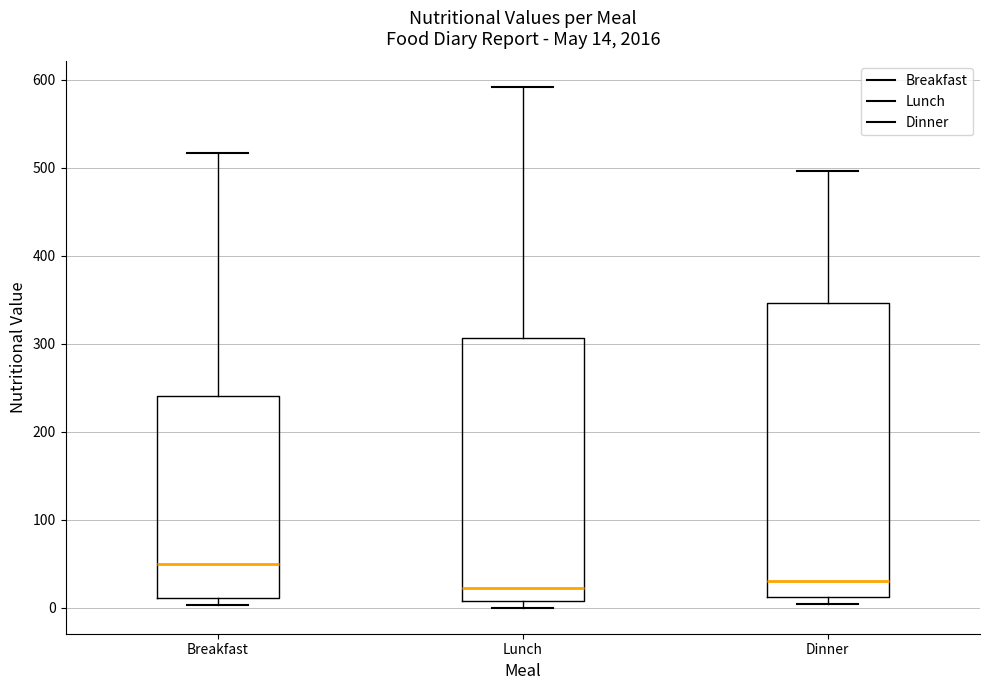

Comparing the boxes themselves (not the whiskers), which one is the tallest?

Dinner